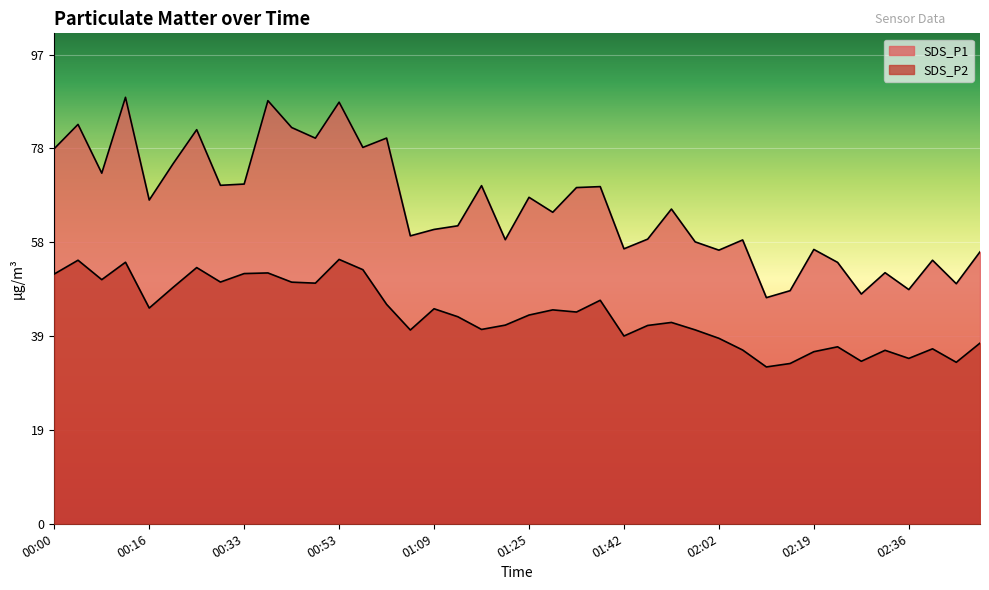

List the series in order of their overall mean, highest first.

SDS_P1, SDS_P2